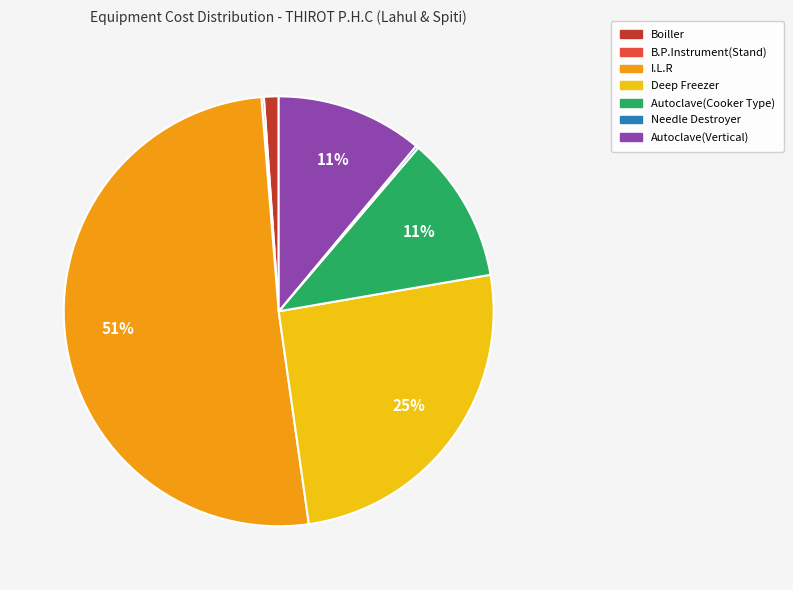

Which category has the biggest portion of the pie?

I.L.R